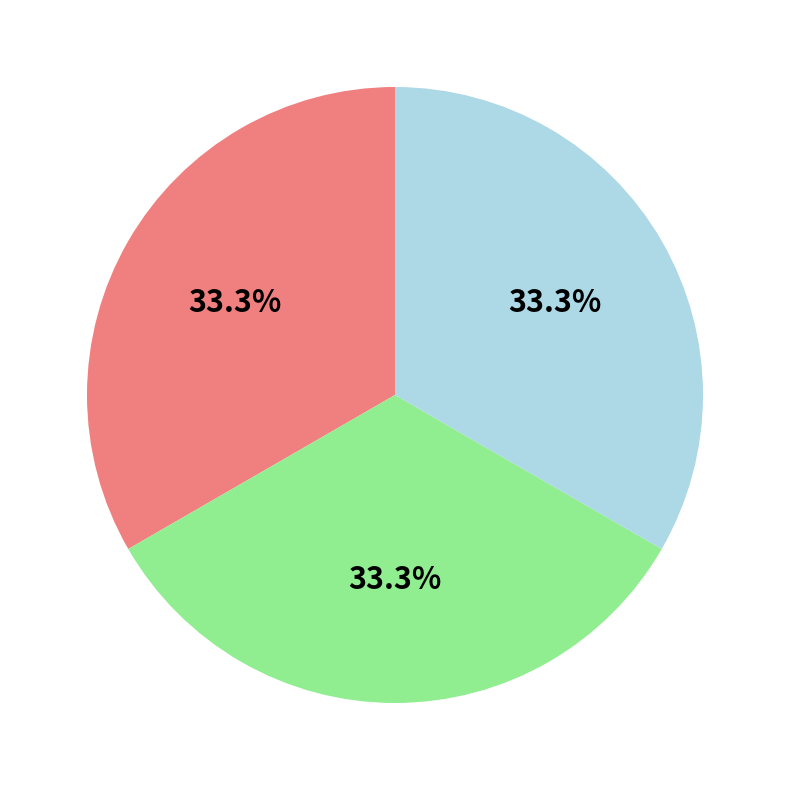

Is there a majority slice in this chart?

No